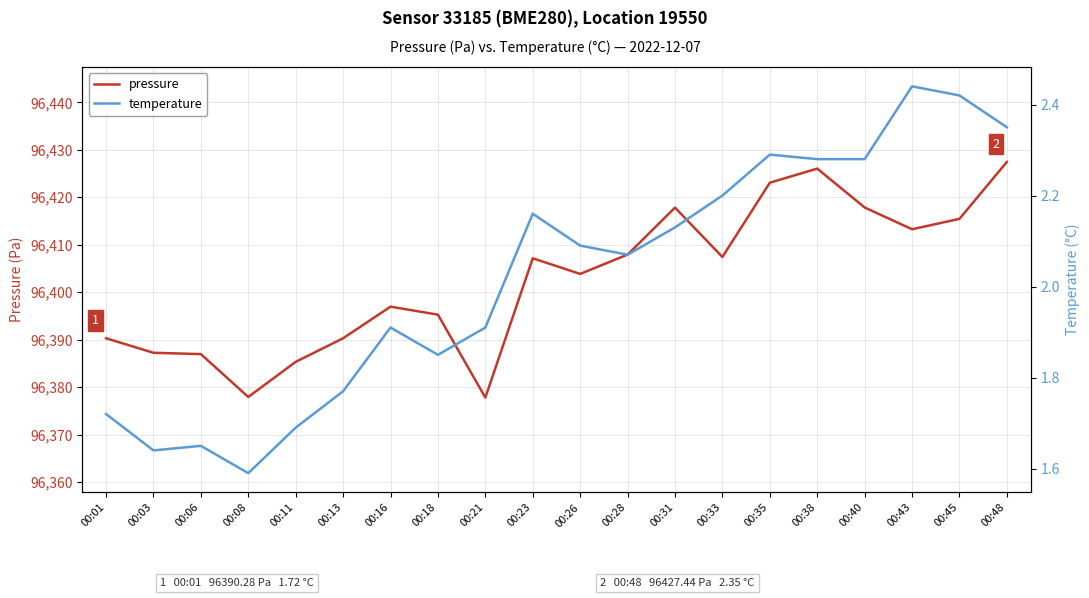

True or false: pressure and temperature intersect in this chart.

False